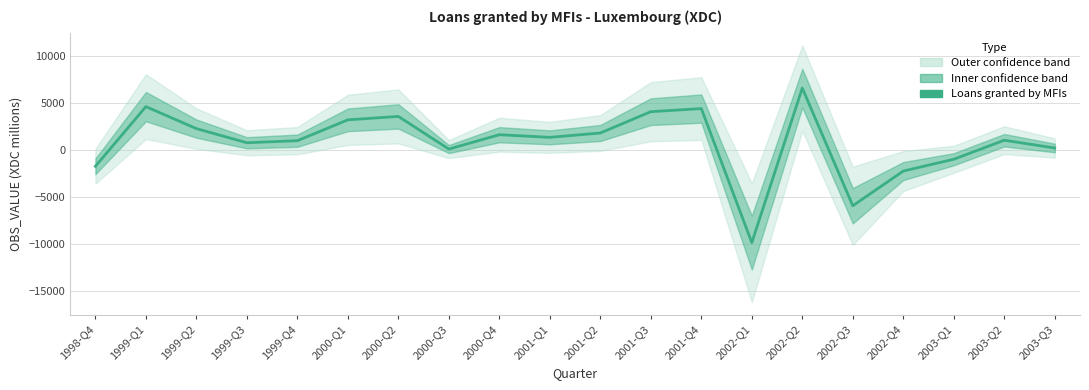

List the labels in order of value, smallest first.

2002-Q1, 2002-Q3, 2002-Q4, 1998-Q4, 2003-Q1, 2000-Q3, 2003-Q3, 1999-Q3, 1999-Q4, 2003-Q2, 2001-Q1, 2000-Q4, 2001-Q2, 1999-Q2, 2000-Q1, 2000-Q2, 2001-Q3, 2001-Q4, 1999-Q1, 2002-Q2